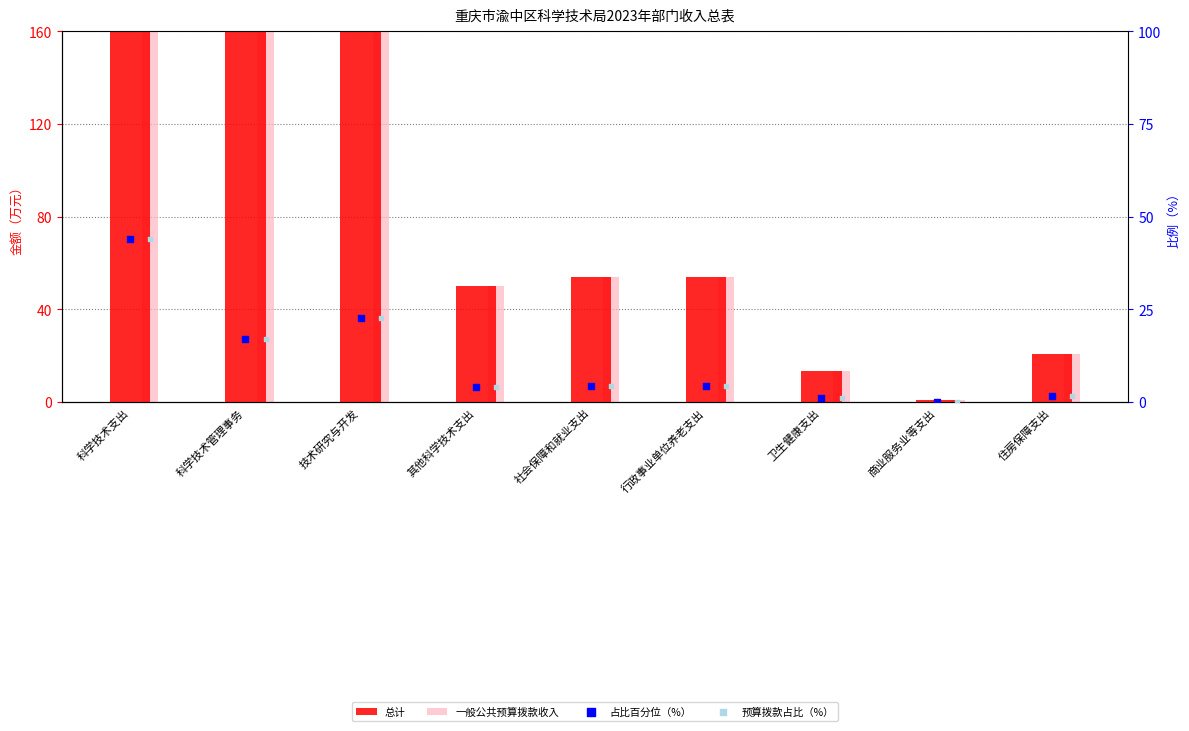

What is the total value across all series at 社会保障和就业支出?

116.7